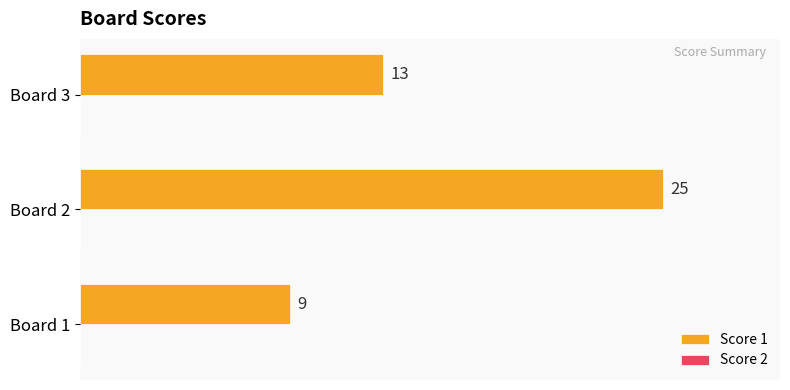

Between Board 1 and Board 3, which is larger?

Board 3